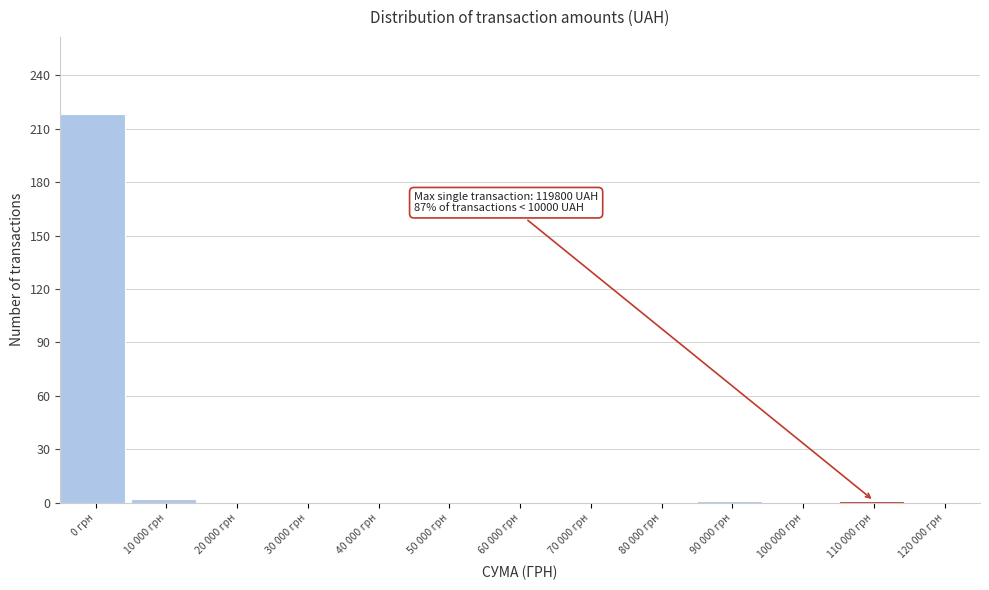

True or false: the data shows 67 at 50 000 грн.

False